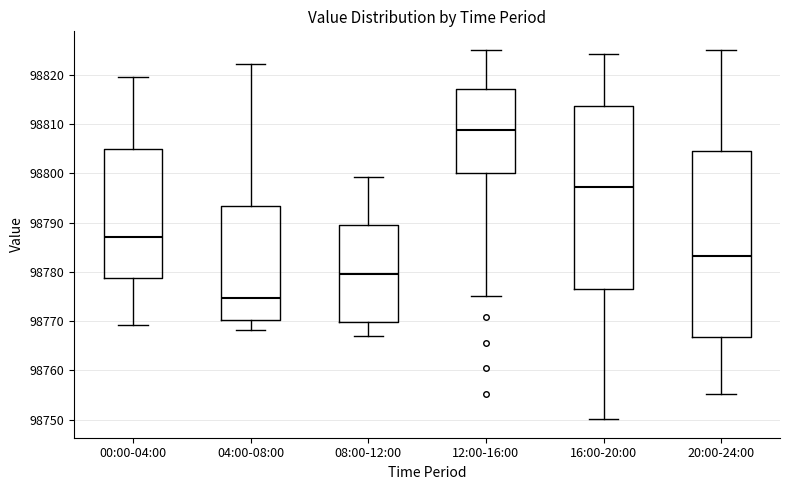

Reading left to right, read every box against the y-axis: the position of its median line, the range the box covers, and the ends of its whiskers. The values are not printed on the chart, so give them approximately, as read against the axis.

00:00-04:00: median 98787, box 98779 to 98805, whiskers 98769 to 98820
04:00-08:00: median 98775, box 98770 to 98793, whiskers 98768 to 98822
08:00-12:00: median 98780, box 98770 to 98789, whiskers 98767 to 98799
12:00-16:00: median 98809, box 98800 to 98817, whiskers 98775 to 98825
16:00-20:00: median 98797, box 98777 to 98814, whiskers 98750 to 98824
20:00-24:00: median 98783, box 98767 to 98805, whiskers 98755 to 98825